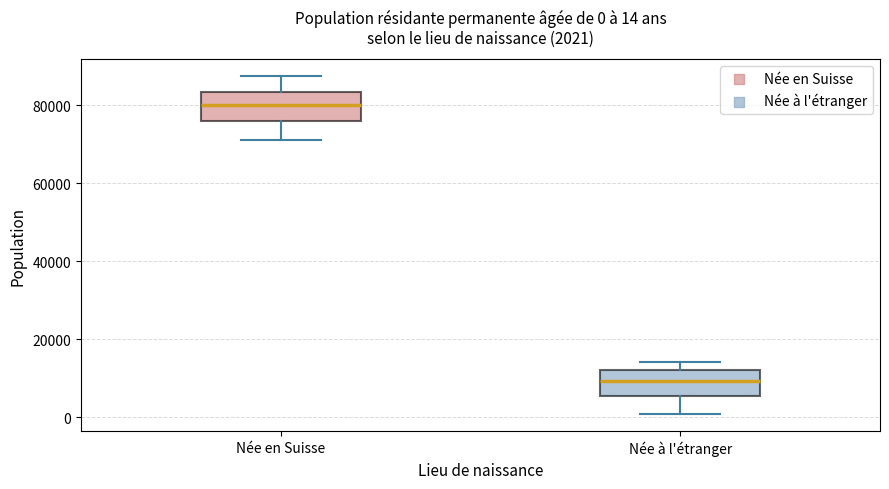

Which box's median line is the lowest?

Née à l'étranger